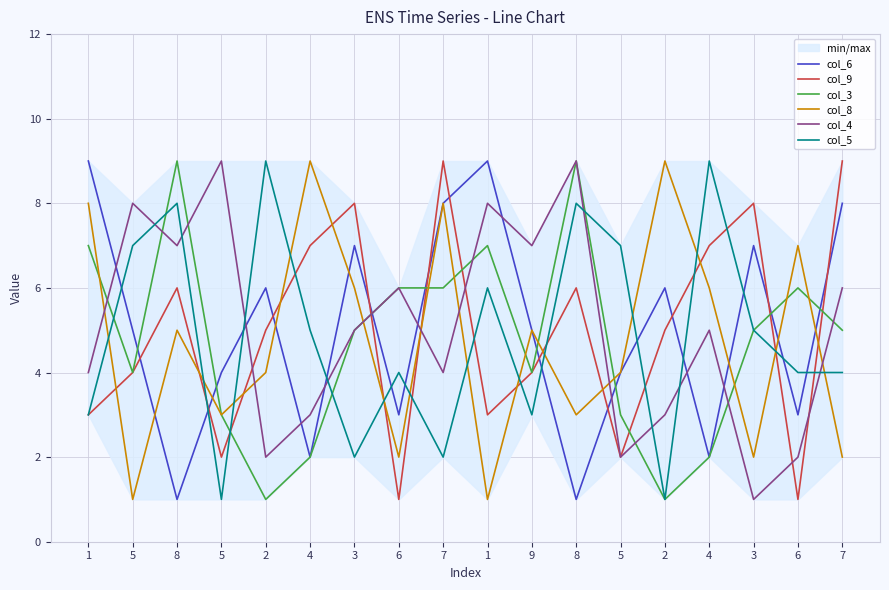

Which label corresponds to the smallest value in the chart?

8